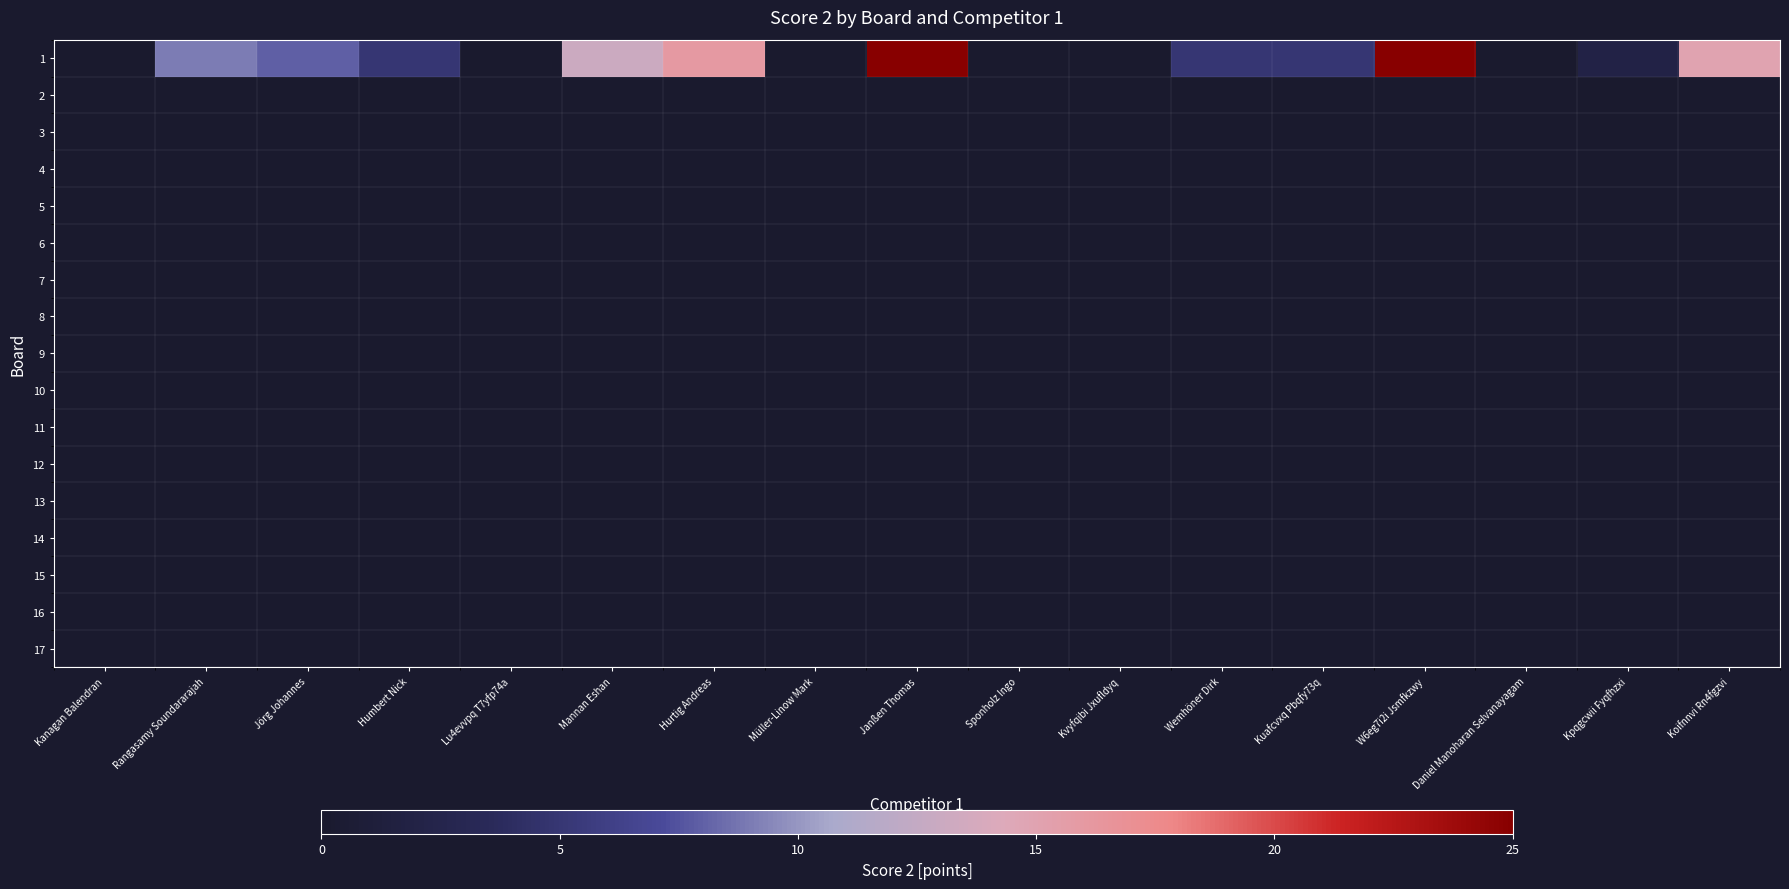

What is the sum of all values?

128